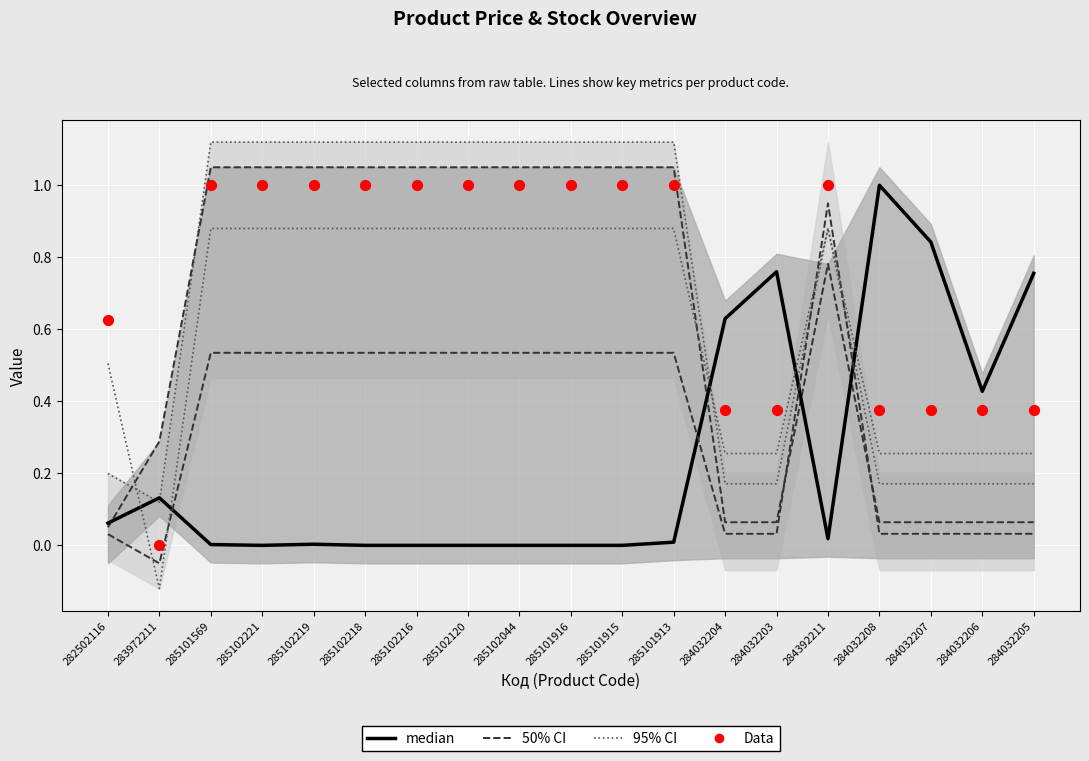

Is the value of 50% CI at 285102219 greater than the value of median at 284032203?

Yes